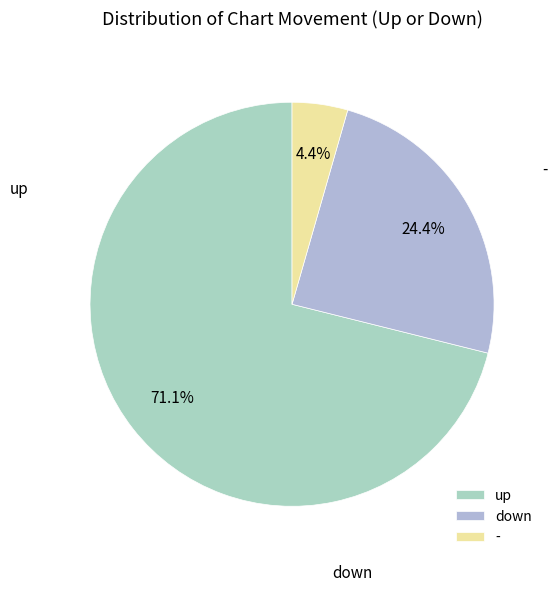

How many segments does this pie chart have?

3